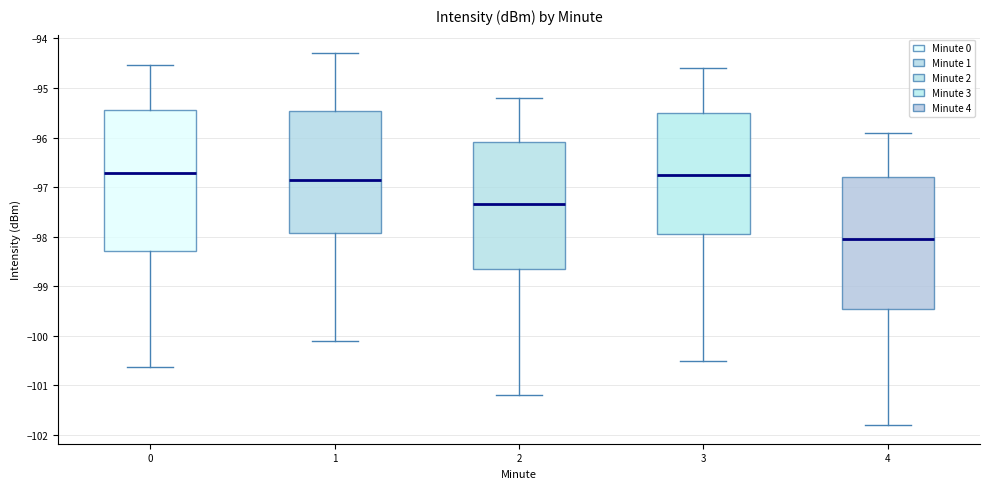

Reading left to right, transcribe this box plot: for each box, give where its median line is, the range the box spans, and where its two whiskers end, as read against the y-axis. The values are not printed on the chart, so give them approximately, as read against the axis.

0: median -96.7, box -98.3 to -95.4, whiskers -100.6 to -94.5
1: median -96.8, box -97.9 to -95.5, whiskers -100.1 to -94.3
2: median -97.3, box -98.6 to -96.1, whiskers -101.2 to -95.2
3: median -96.7, box -97.9 to -95.5, whiskers -100.5 to -94.6
4: median -98.0, box -99.4 to -96.8, whiskers -101.8 to -95.9